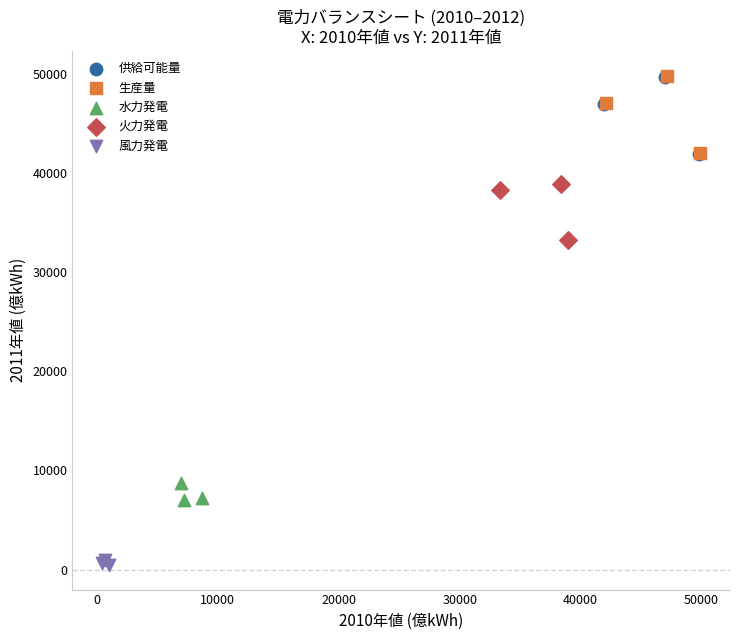

Which series has the largest Y range (max minus min)?

供給可能量